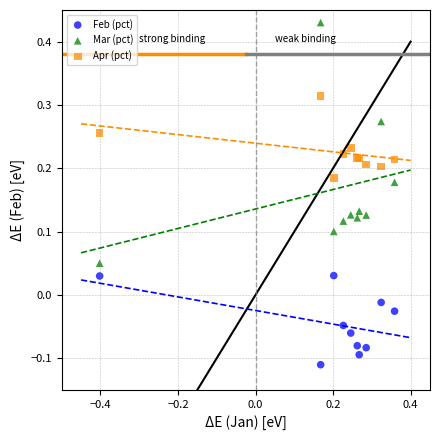

Which series contains the lowest Y value?

Feb (pct)